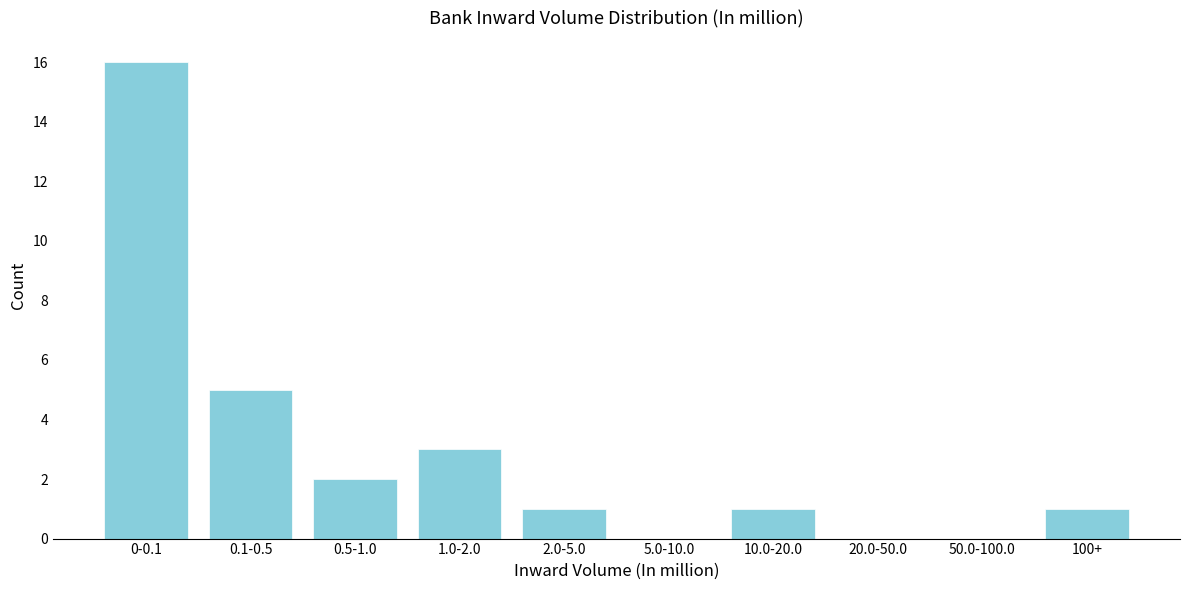

Reading left to right, what are all the values shown in this chart?

0-0.1=16	0.1-0.5=5	0.5-1.0=2	1.0-2.0=3	2.0-5.0=1	5.0-10.0=0	10.0-20.0=1	20.0-50.0=0	50.0-100.0=0	100+=1